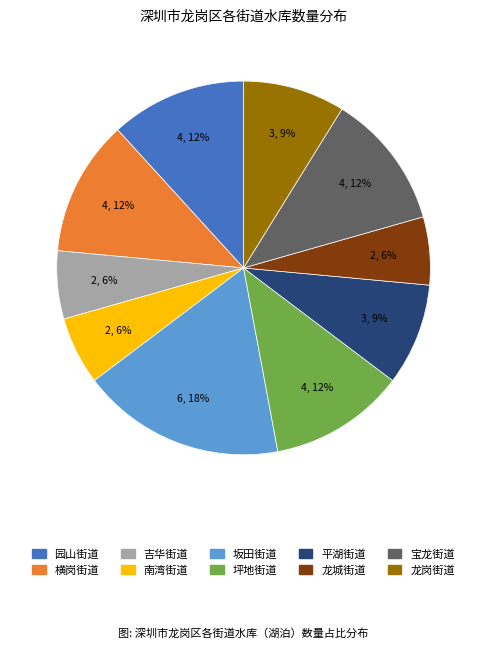

Is it true that 园山街道 is 19% of the pie?

False